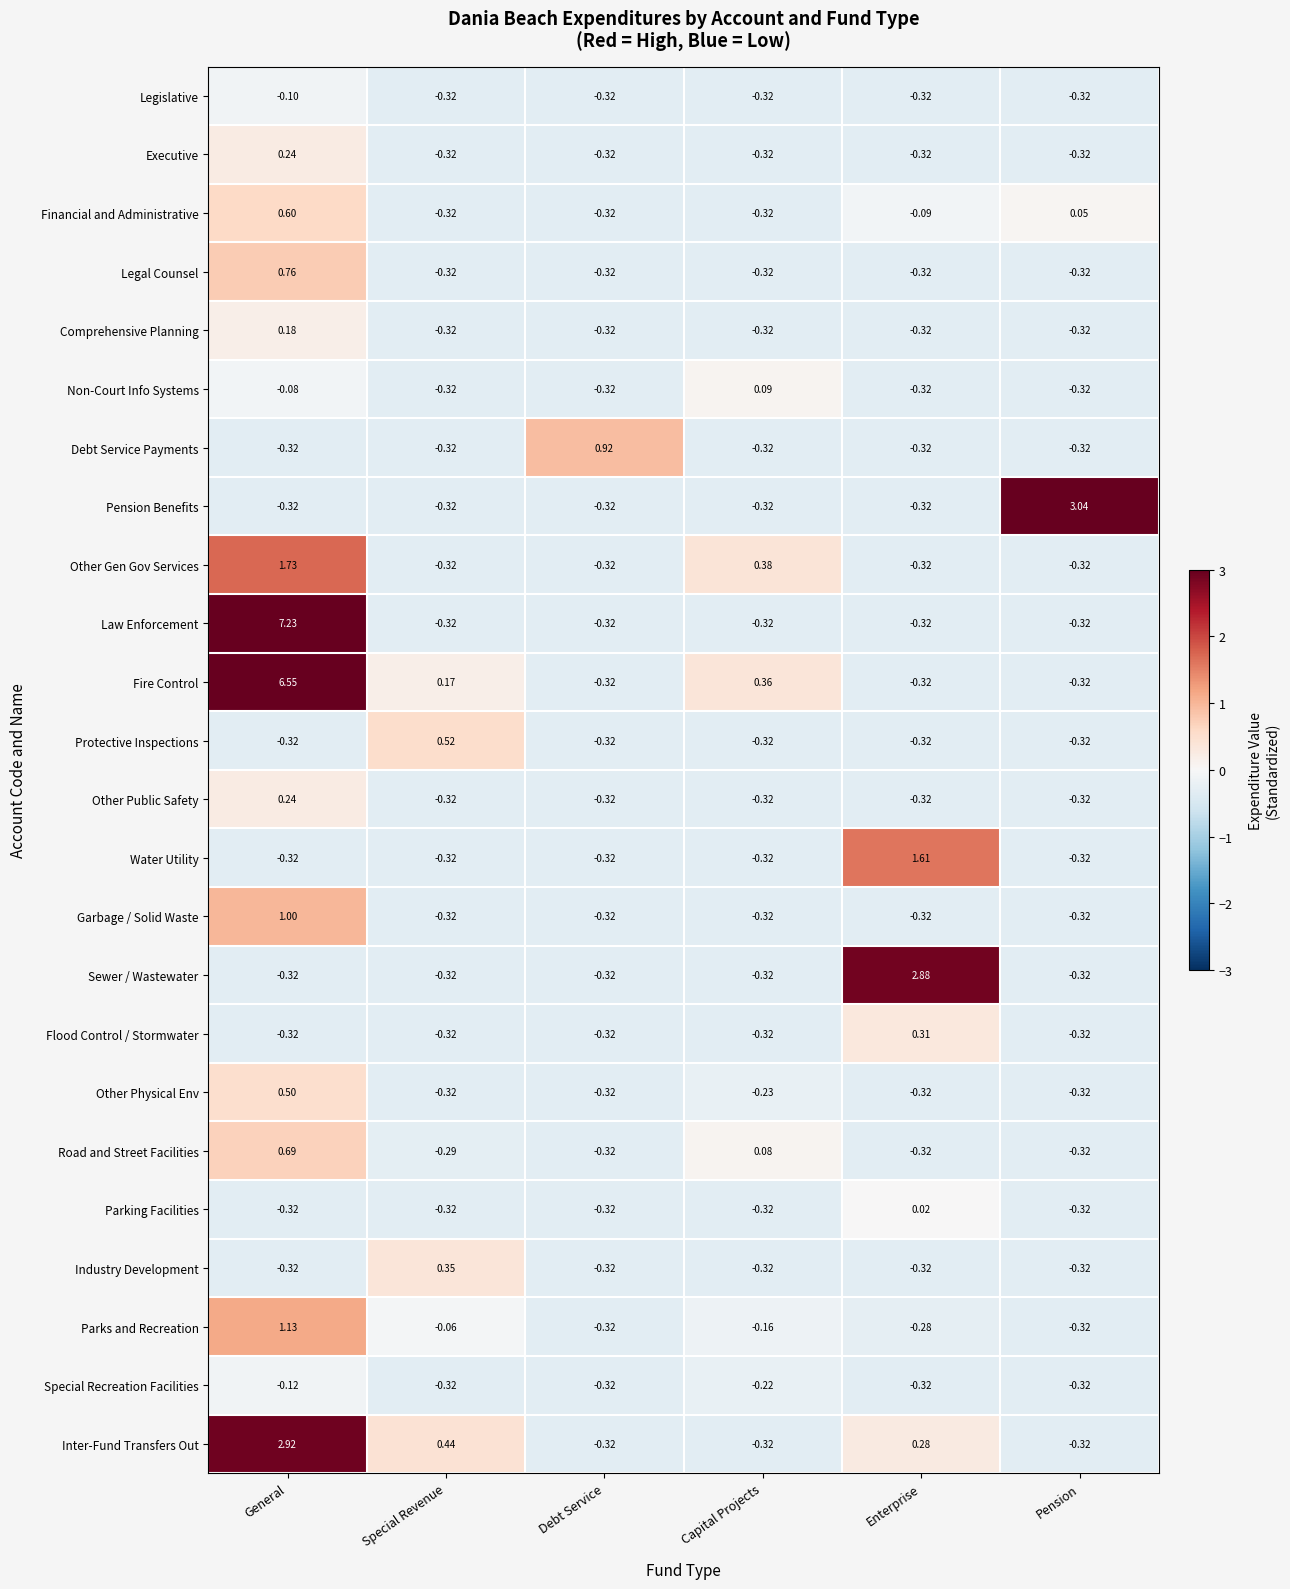

At which category is the sum across all series the highest?

General